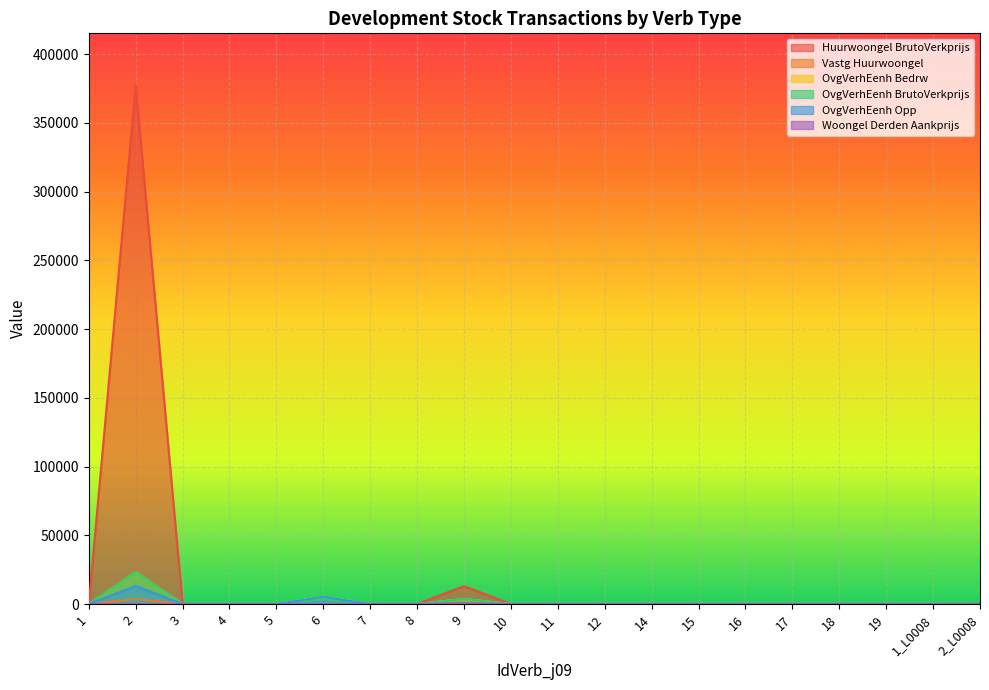

In OvgVerhEenh Bedrw, how many points are higher than both neighbors (excluding endpoints)?

3